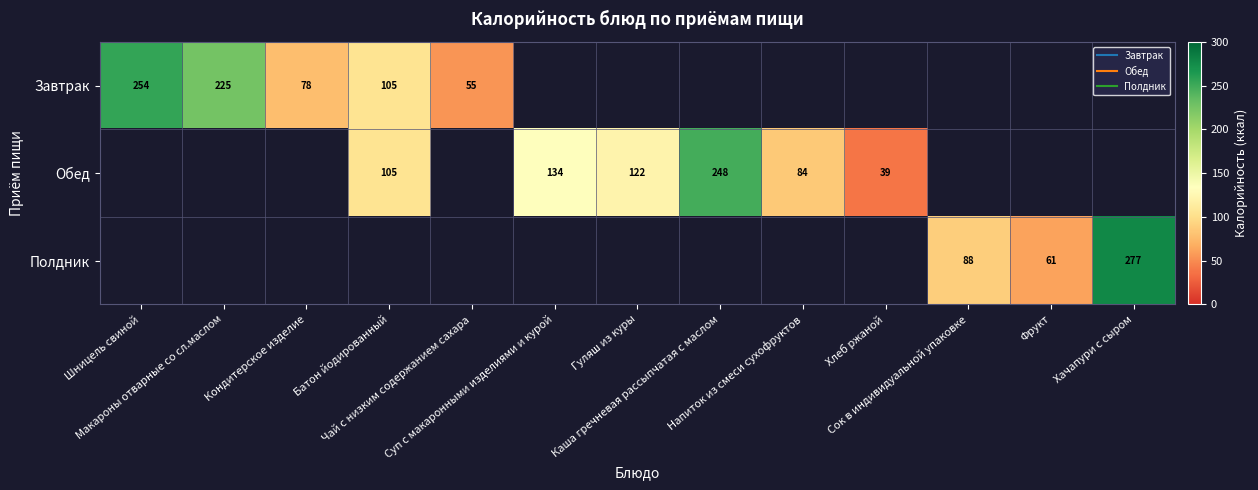

How many data points does each series have?

13